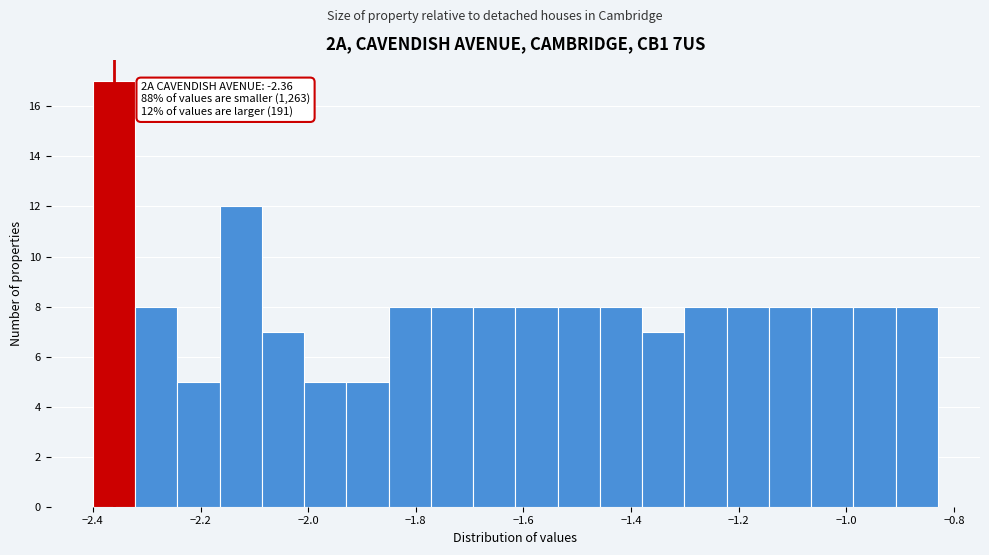

Read against the x-axis, roughly where is the centre of the tallest bar?

-2.36